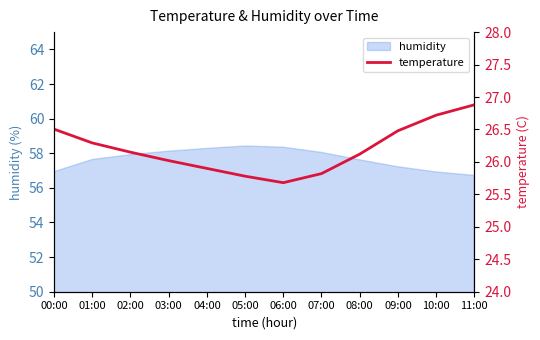

True or false: the data shows 5.4 at 00:00.

False